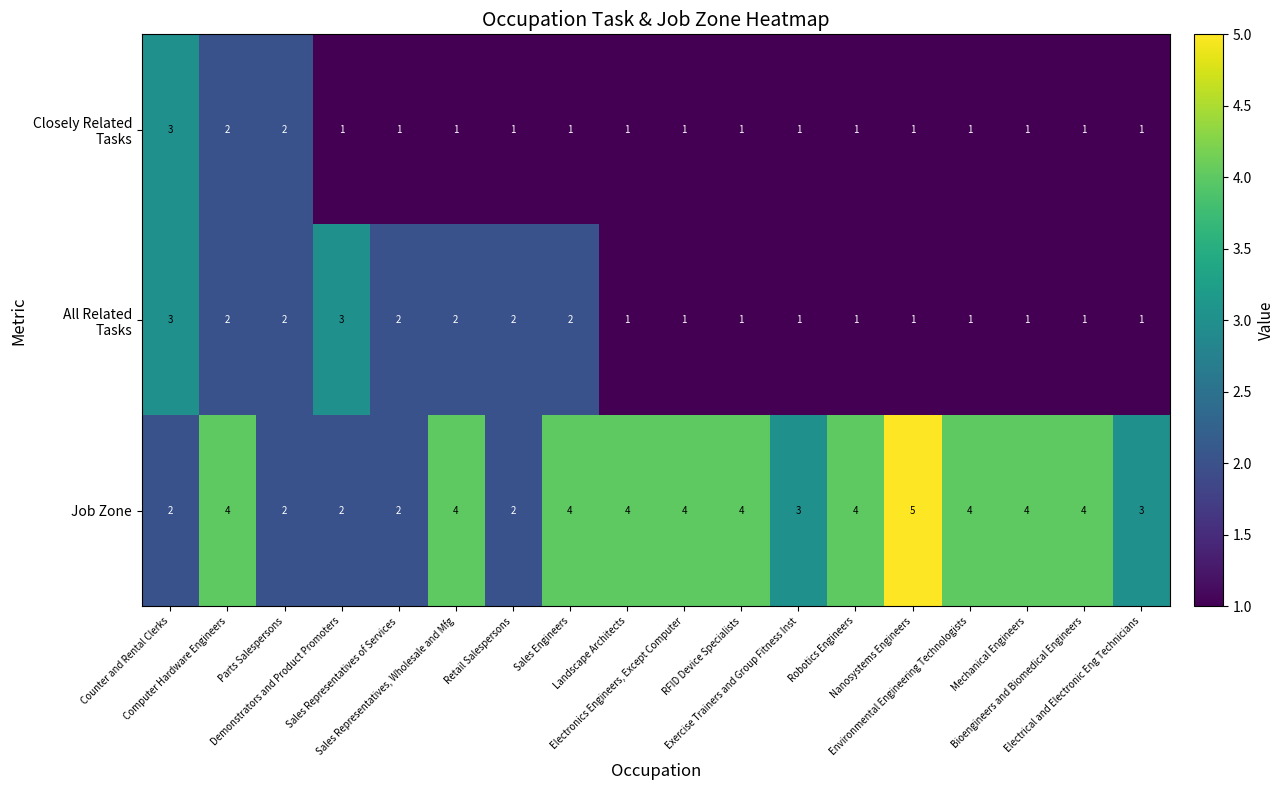

What is the greatest value displayed?

5